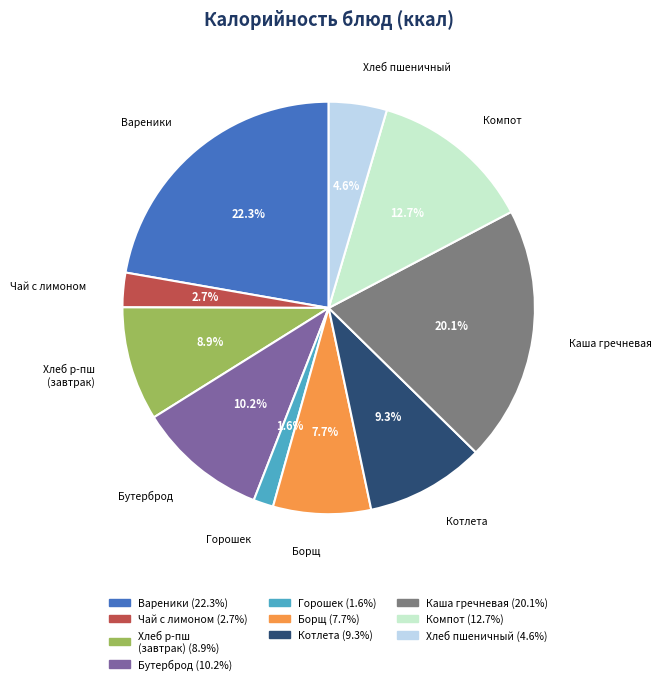

Is there any slice that represents more than half of the pie?

No